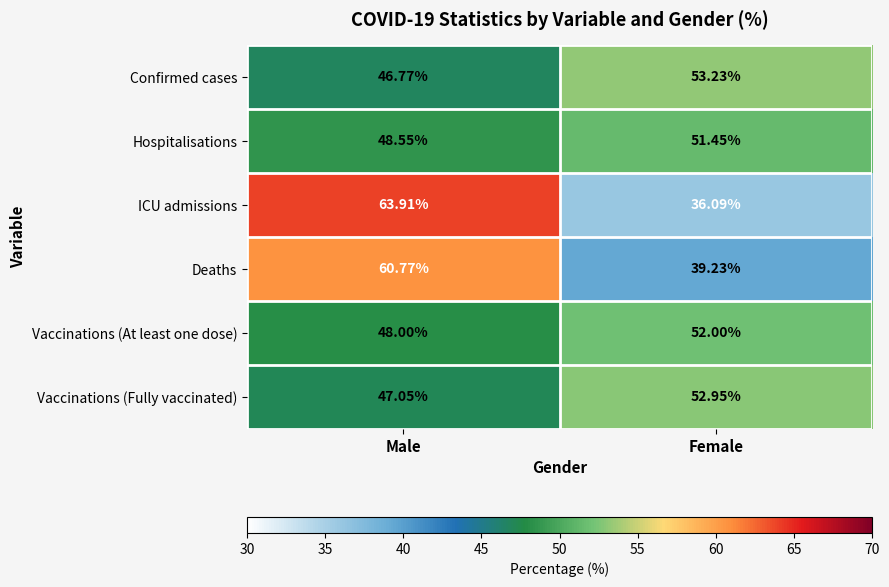

At how many categories does at least one series exceed 50?

2